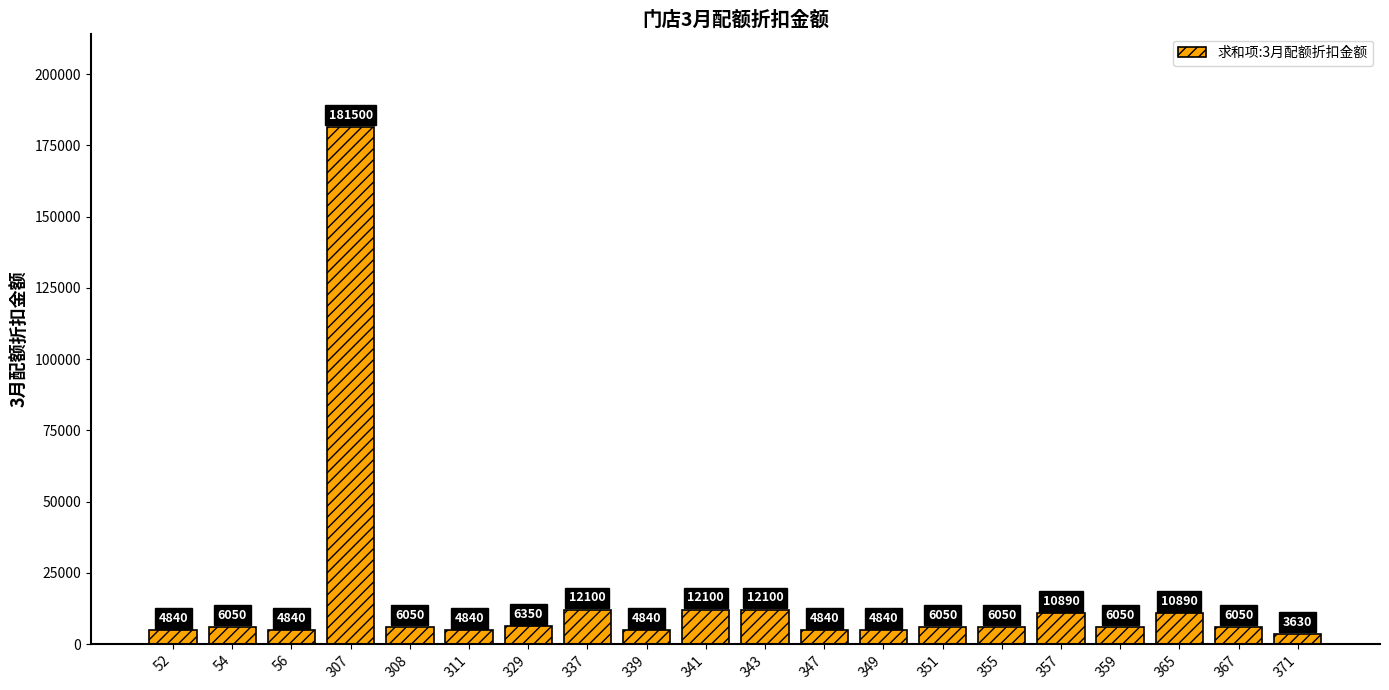

What is the difference between the maximum and minimum values?

177870